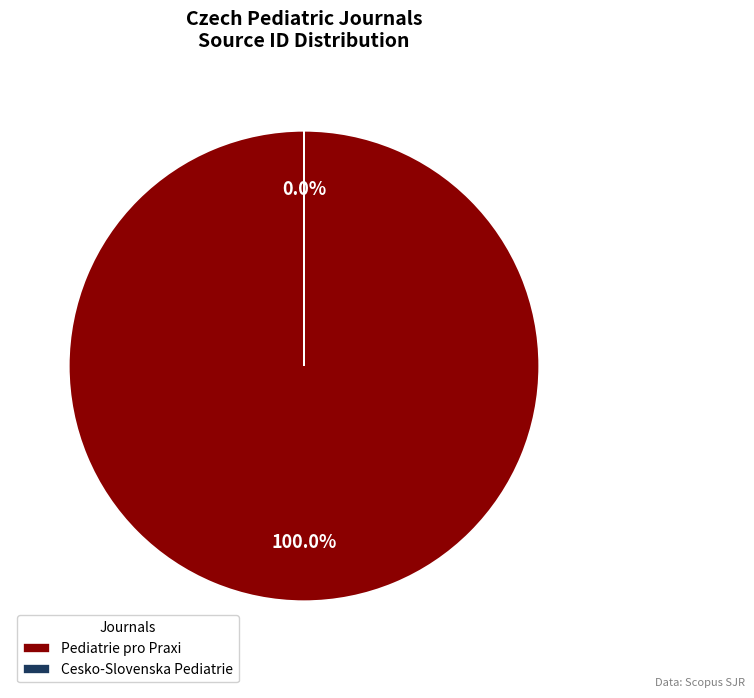

Rank the categories by value from highest to lowest.

Pediatrie pro Praxi, Cesko-Slovenska Pediatrie